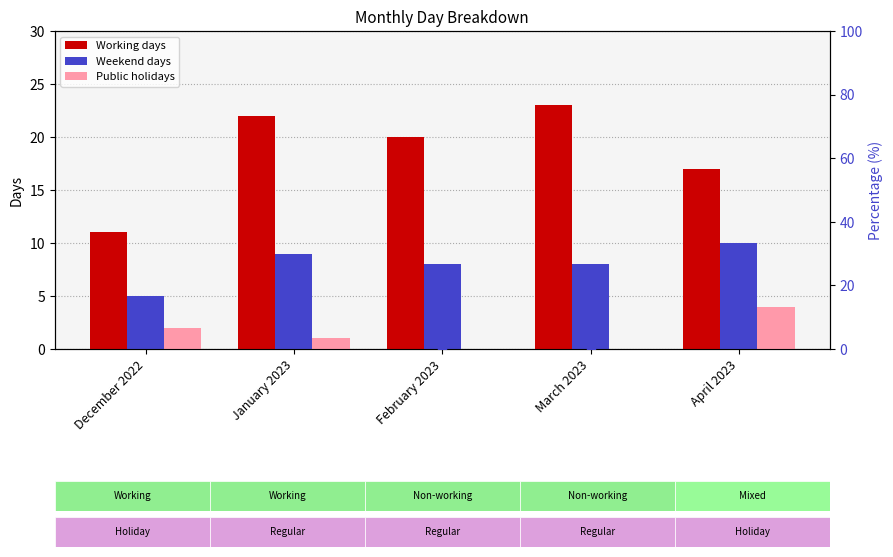

Which series reaches the maximum Y coordinate?

Working days